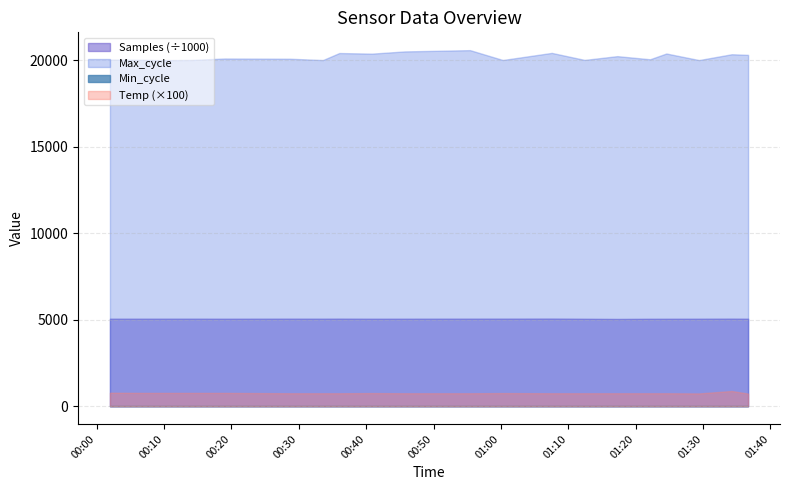

How many categories are shown in the chart?

20